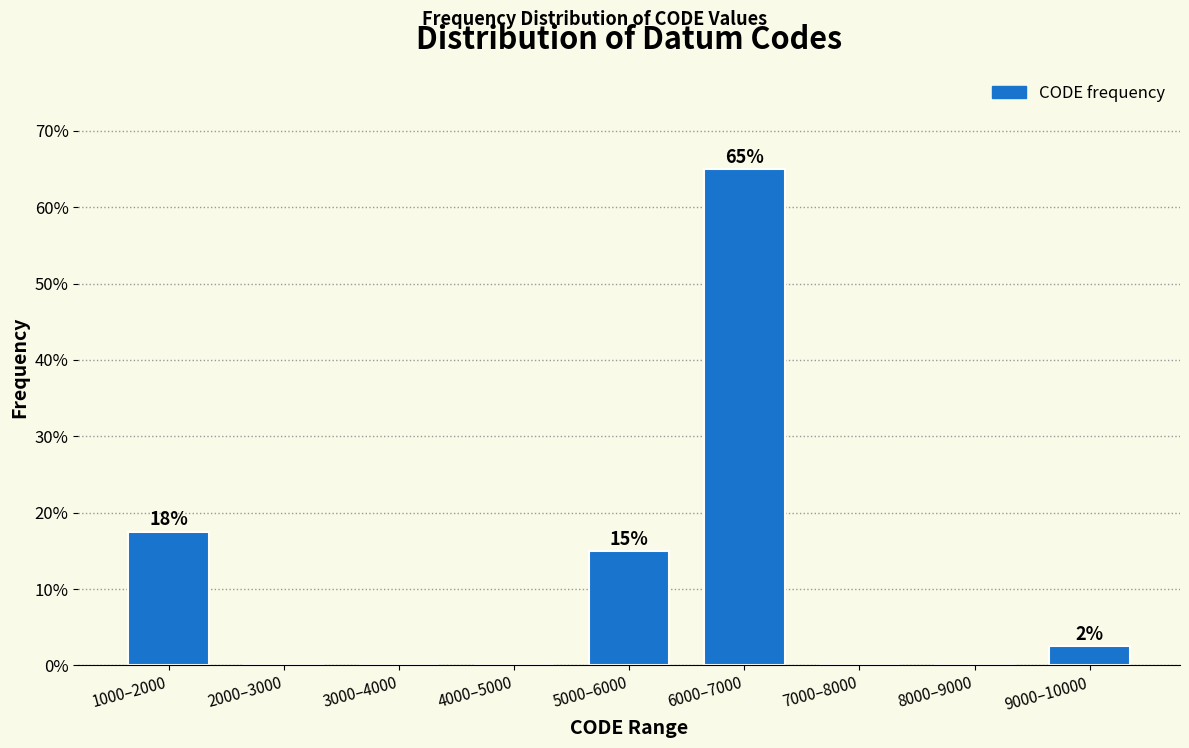

Reading left to right, what are all the values shown in this chart?

1000–2000=17.5	2000–3000=0.0	3000–4000=0.0	4000–5000=0.0	5000–6000=15.0	6000–7000=65.0	7000–8000=0.0	8000–9000=0.0	9000–10000=2.5